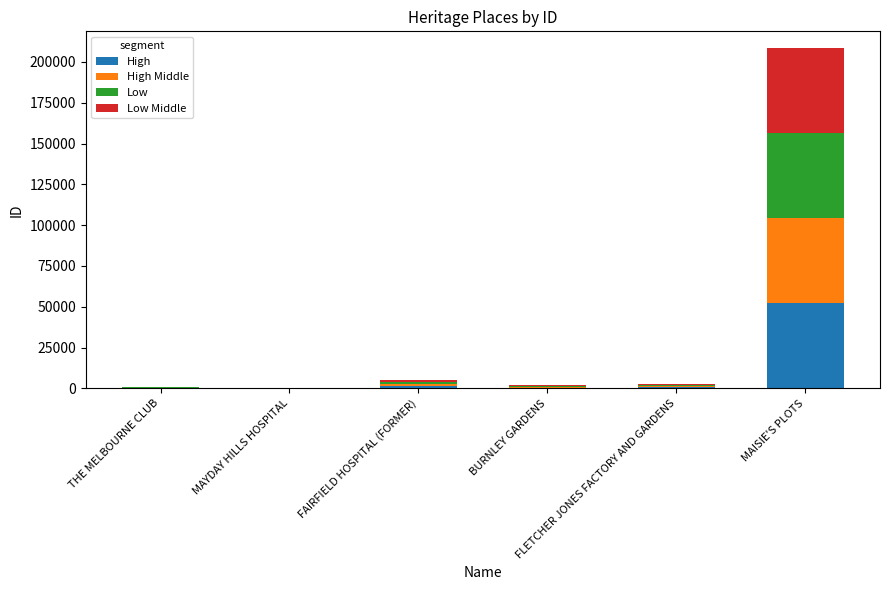

What is the sum of all High values?

54592.5